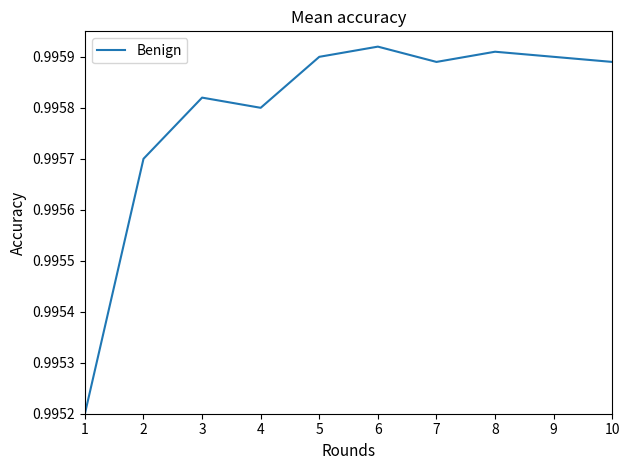

The value at 3 is 1.7. True or false?

False